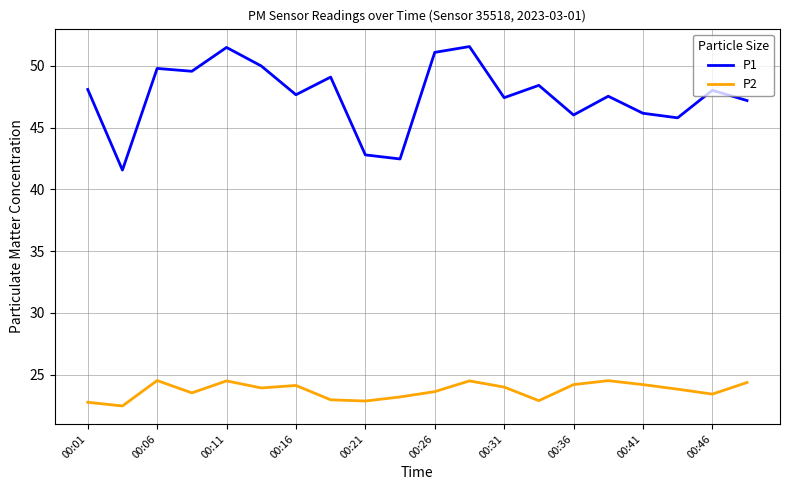

Which series has the largest total across all categories?

P1